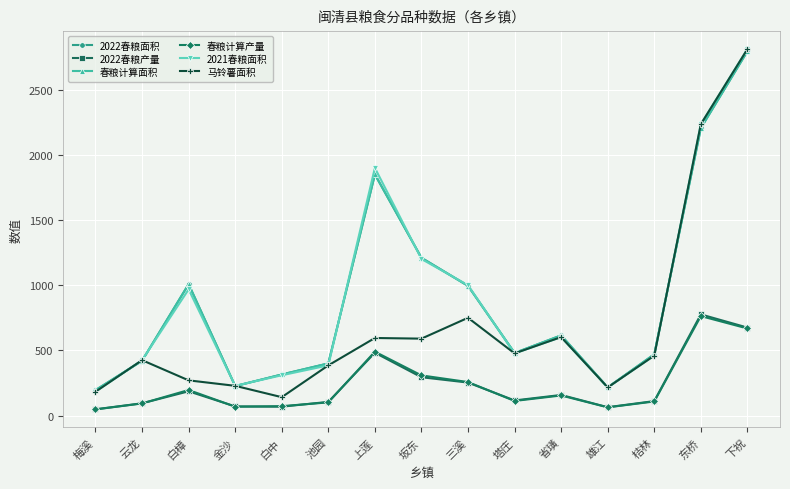

Is this an area chart (filled region under the line)?

No